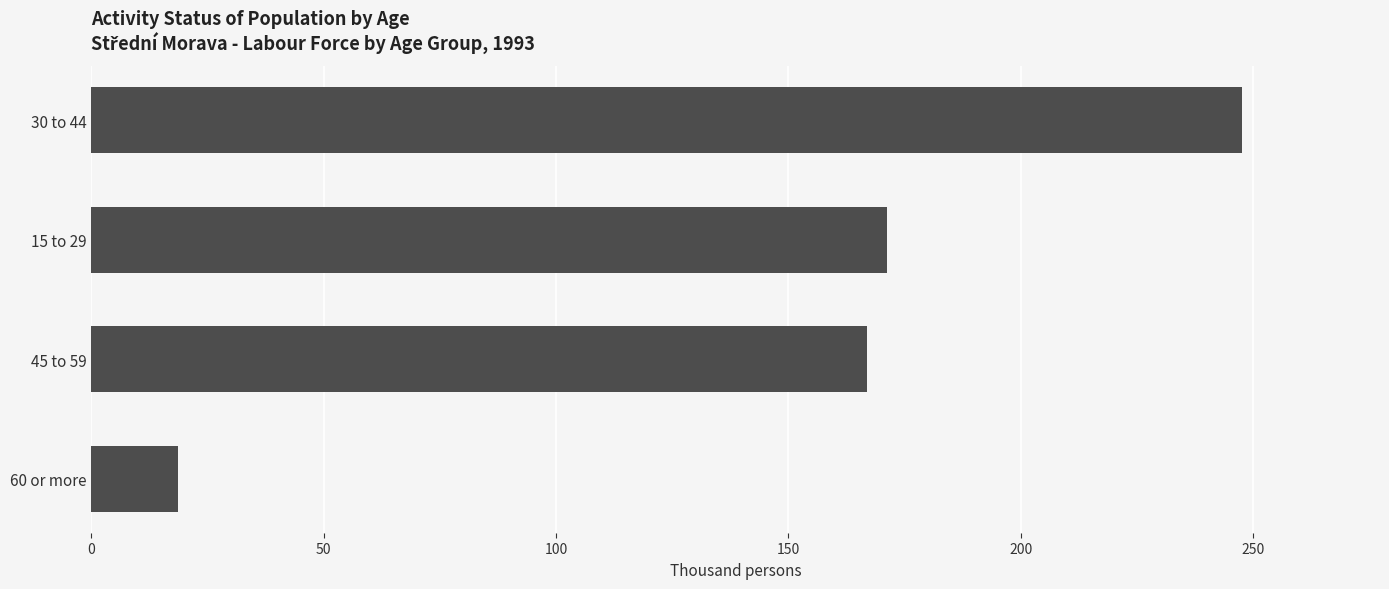

True or false: the data shows 282.7 at 45 to 59.

False